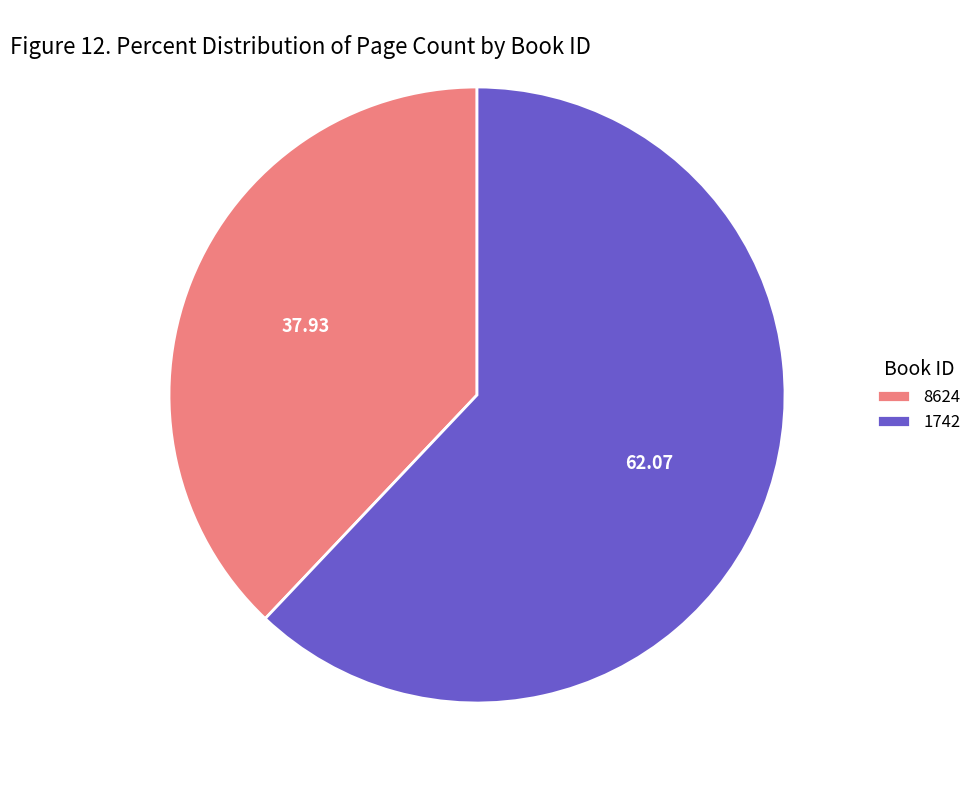

The 8624 slice represents 38% of the pie. True or false?

True